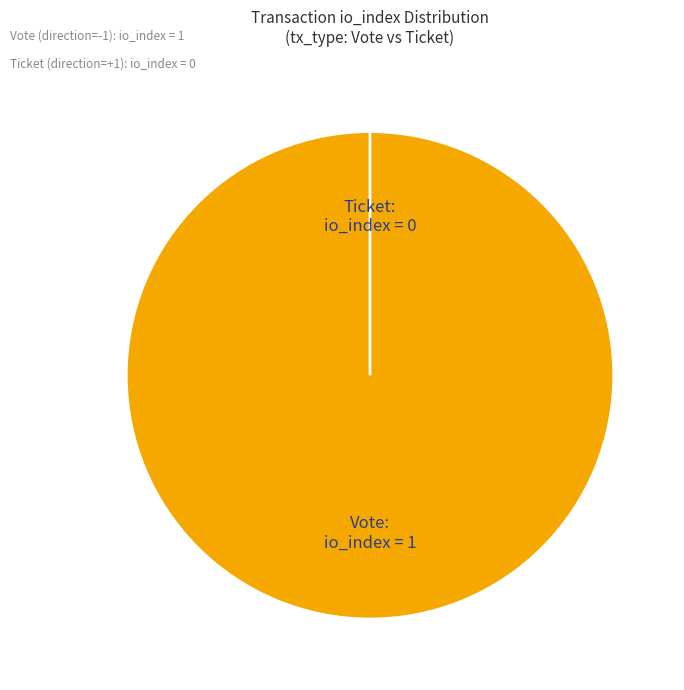

What is the largest slice in the pie chart?

Vote (io_index=1)